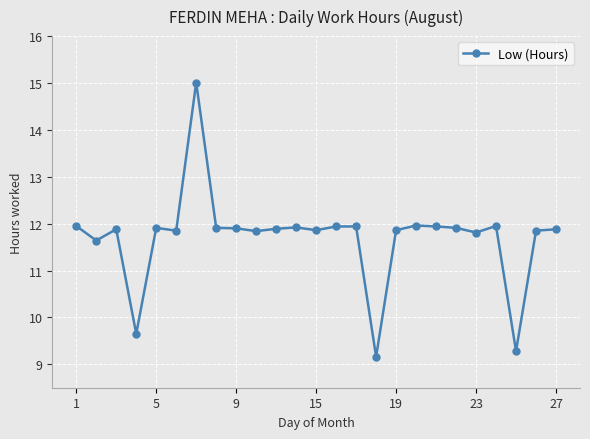

What is the value of the 4th point from the left?

9.7